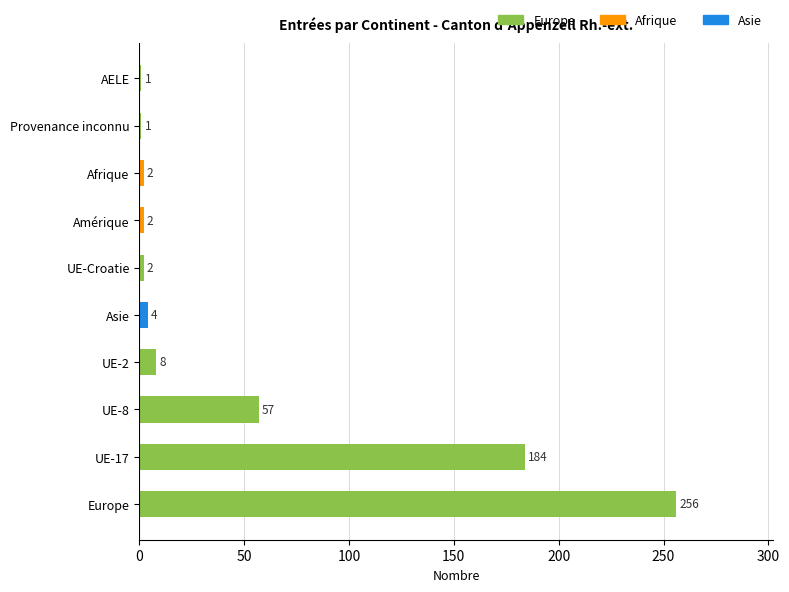

Which has a higher value, UE-2 or UE-8?

UE-8